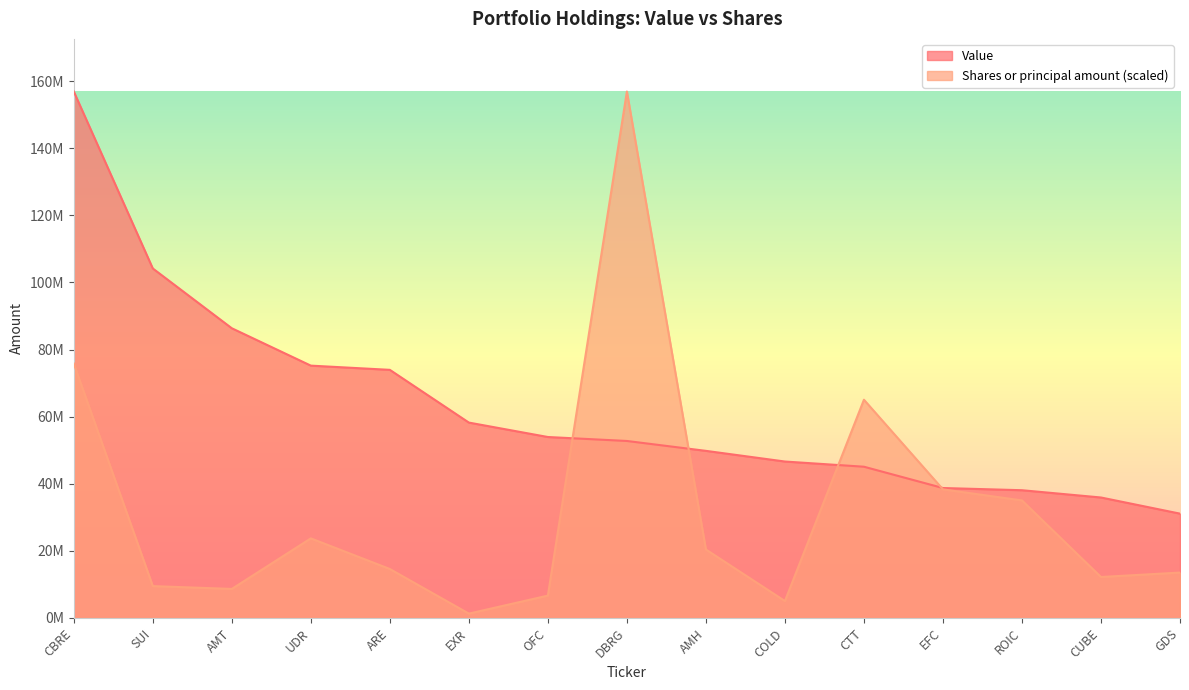

In Shares or principal amount, how many points are higher than both neighbors (excluding endpoints)?

3